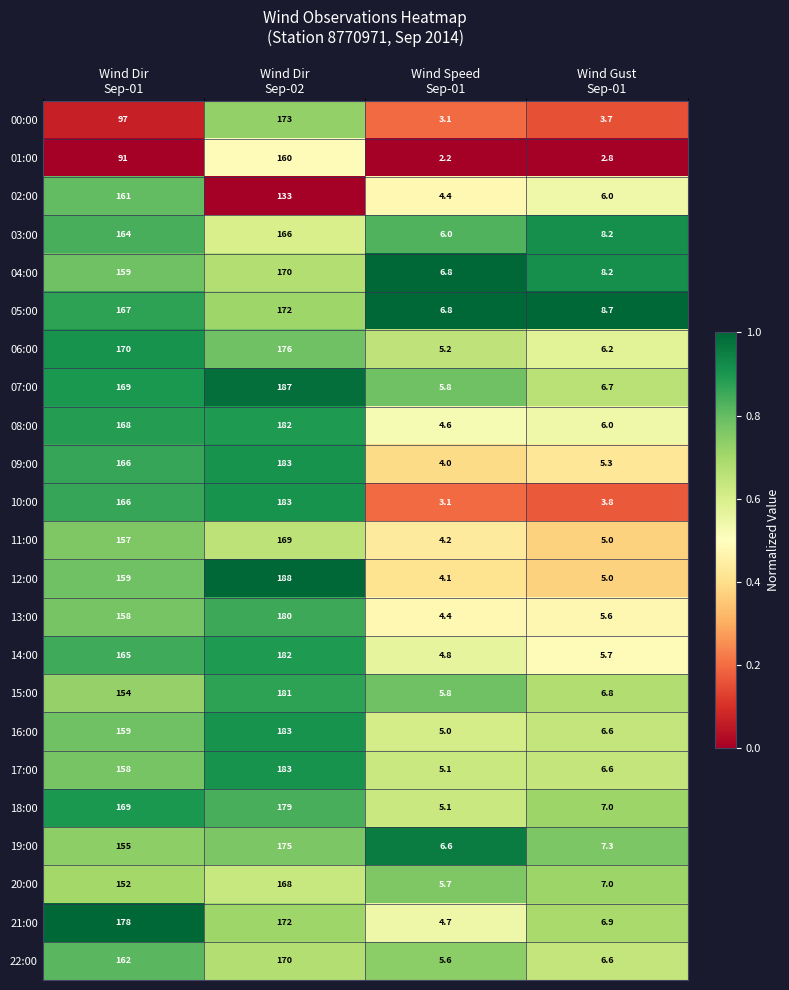

What is the difference between the highest and lowest values at Wind Dir
Sep-01?

87.0